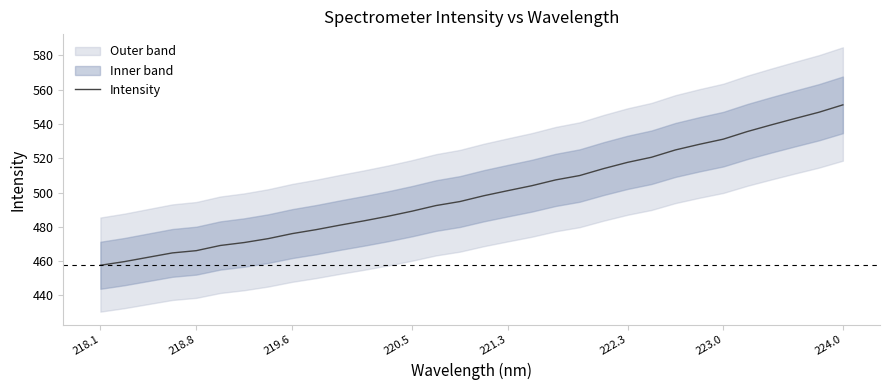

What is the lowest value of the Intensity series?

457.5